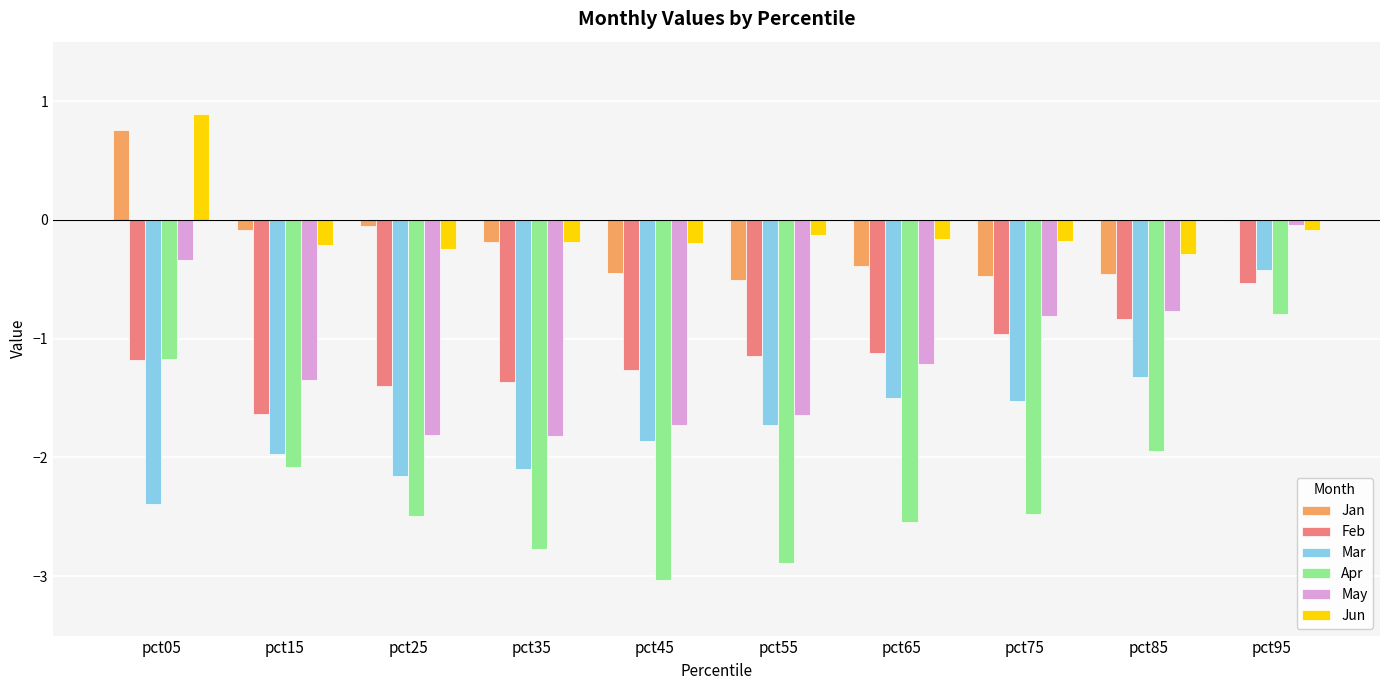

Where is Feb nearest to the value -1?

pct75